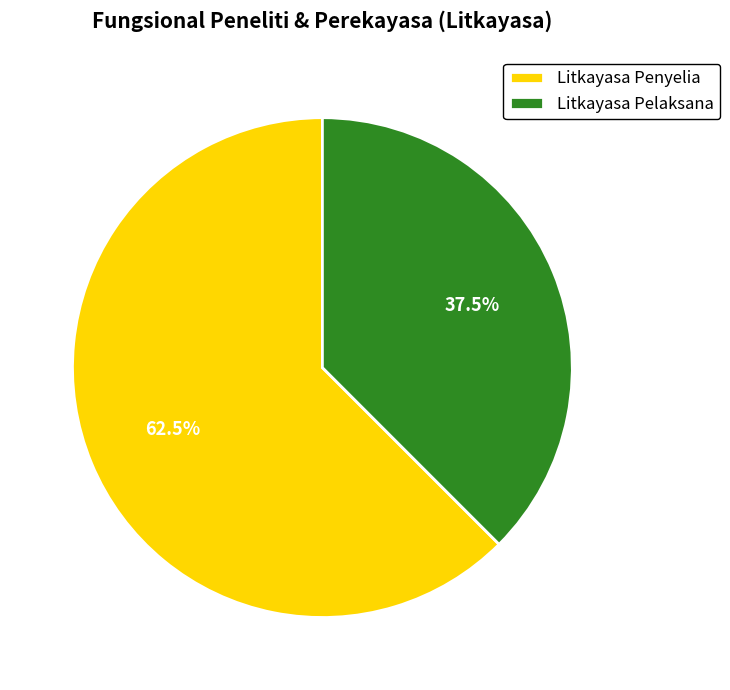

What percentage do Litkayasa Penyelia and Litkayasa Pelaksana together represent?

100.0%